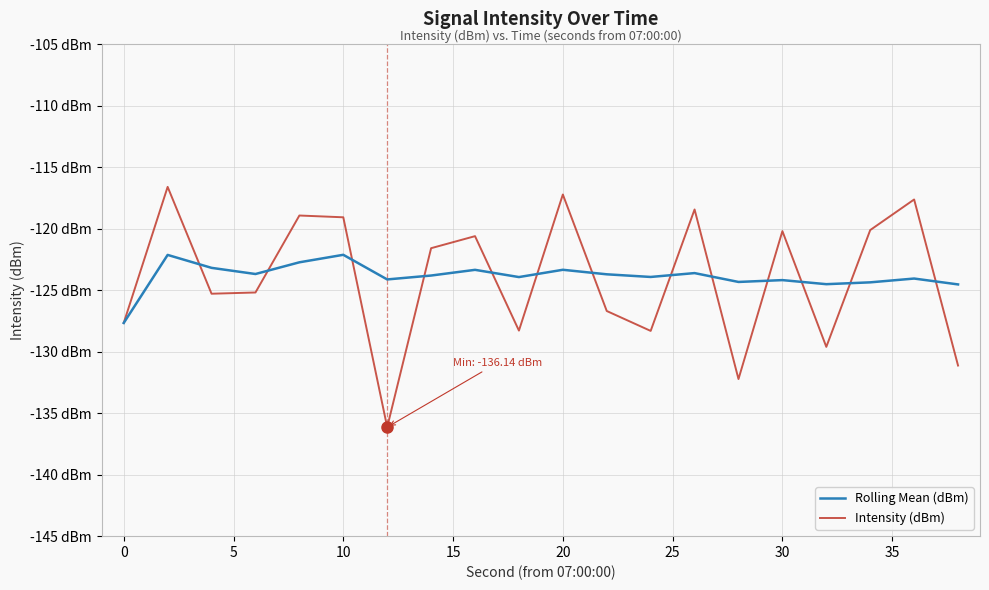

Reading left to right, extract all data points from this chart.

Rolling Mean (dBm): -127.7	-122.1	-123.2	-123.7	-122.7	-122.1	-124.1	-123.8	-123.3	-123.9	-123.3	-123.7	-123.9	-123.6	-124.3	-124.2	-124.5	-124.4	-124.0	-124.5
Intensity (dBm): -127.7	-116.6	-125.3	-125.2	-118.9	-119.1	-136.1	-121.6	-120.6	-128.3	-117.2	-126.7	-128.3	-118.4	-132.2	-120.2	-129.6	-120.1	-117.6	-131.1